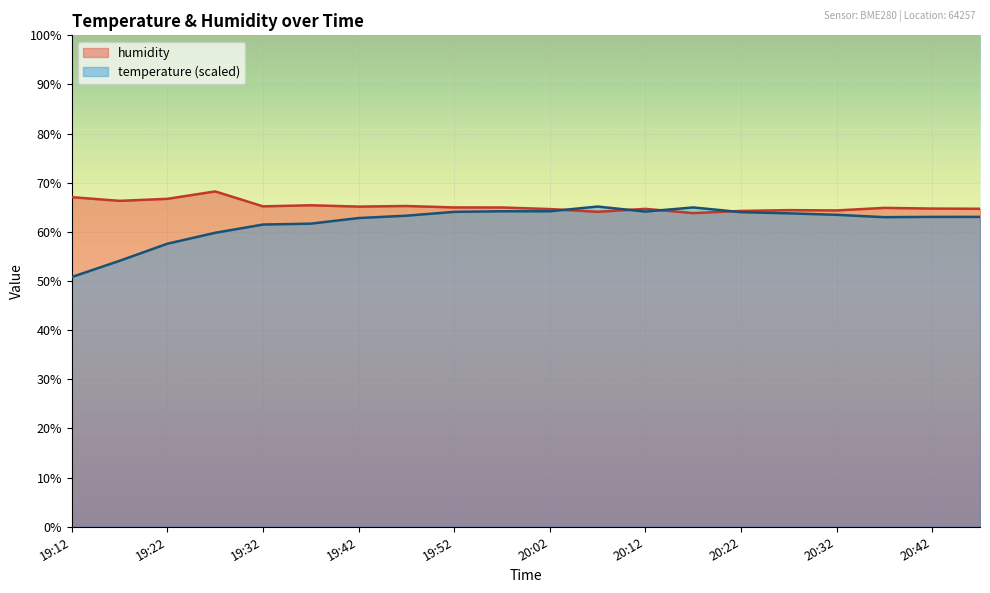

How many lines are shown in the chart?

2